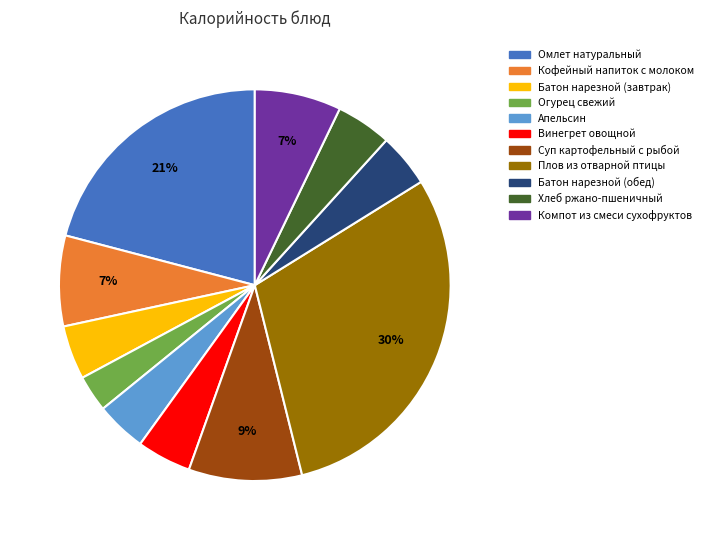

Does Батон нарезной (завтрак) represent more than half of the total?

No